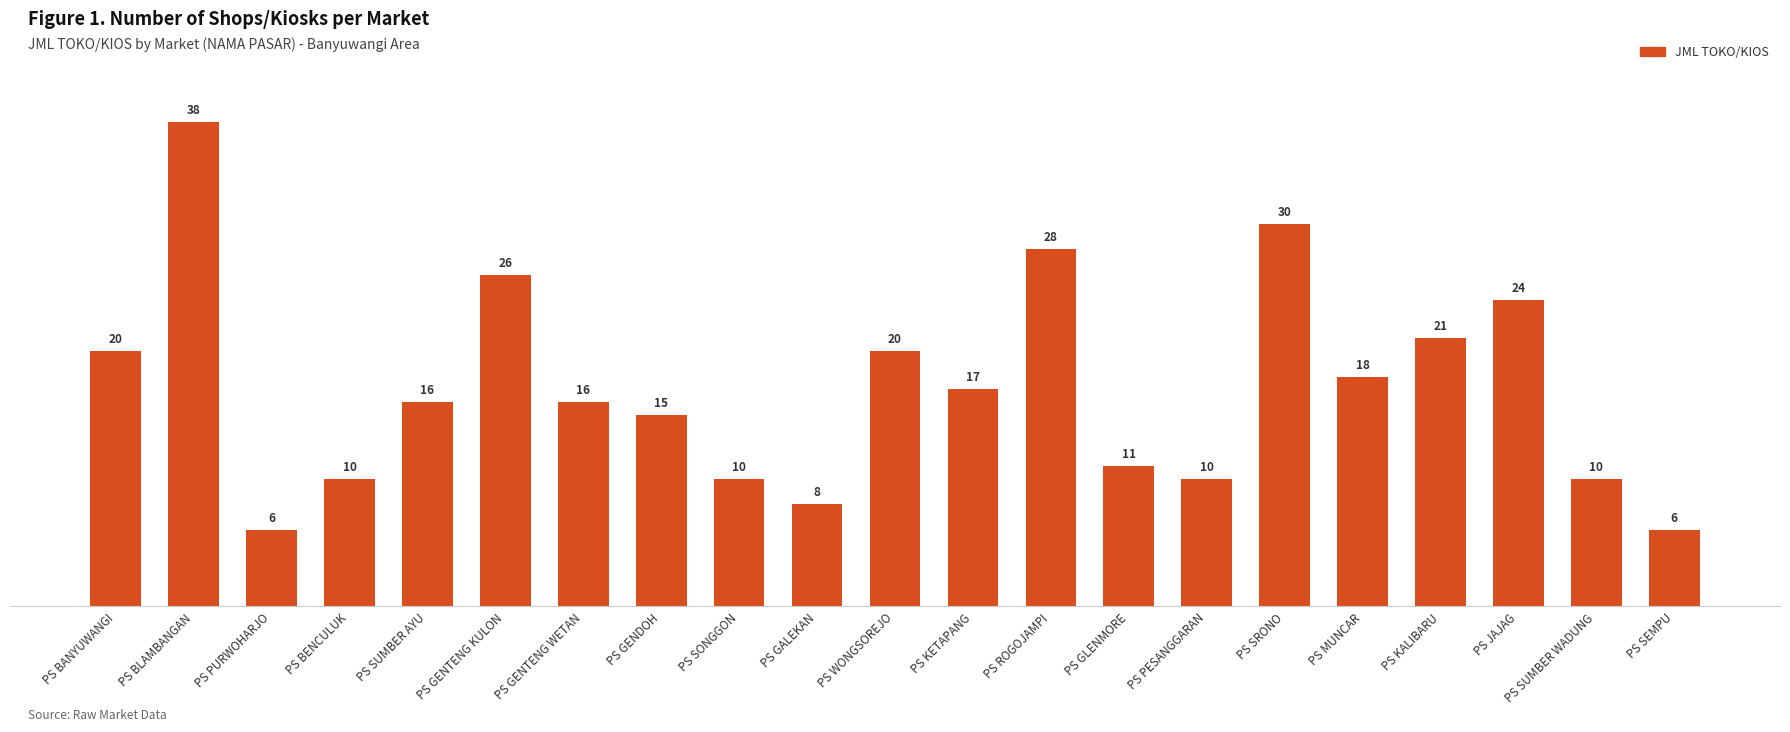

What is the average value?

17